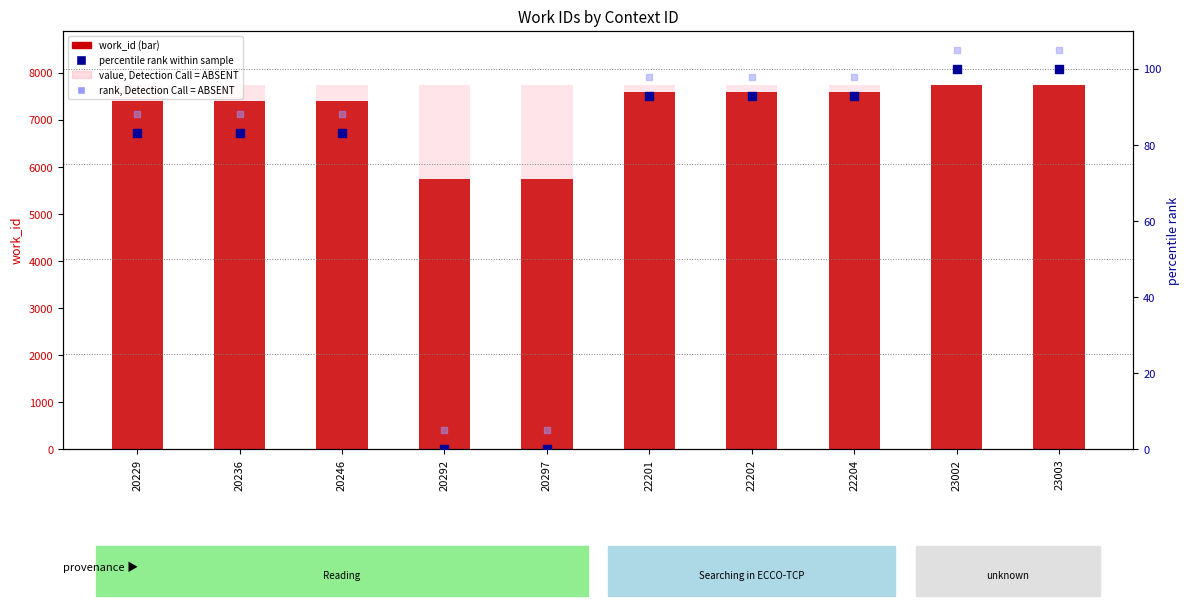

Which series has the widest spread of Y values?

work_id (count-style)